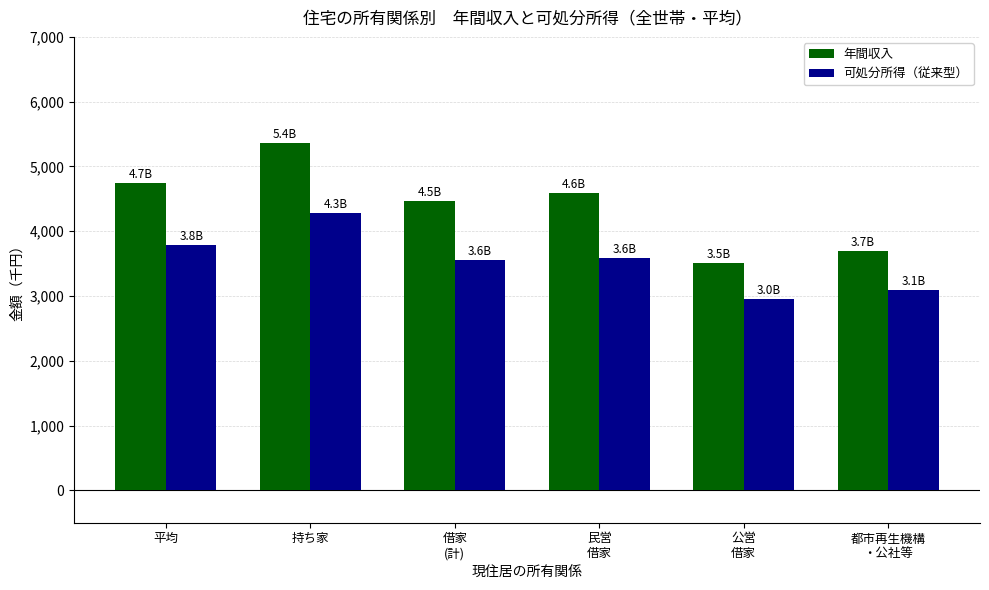

Rank the series by their average value, from highest to lowest.

年間収入, 可処分所得（従来型）